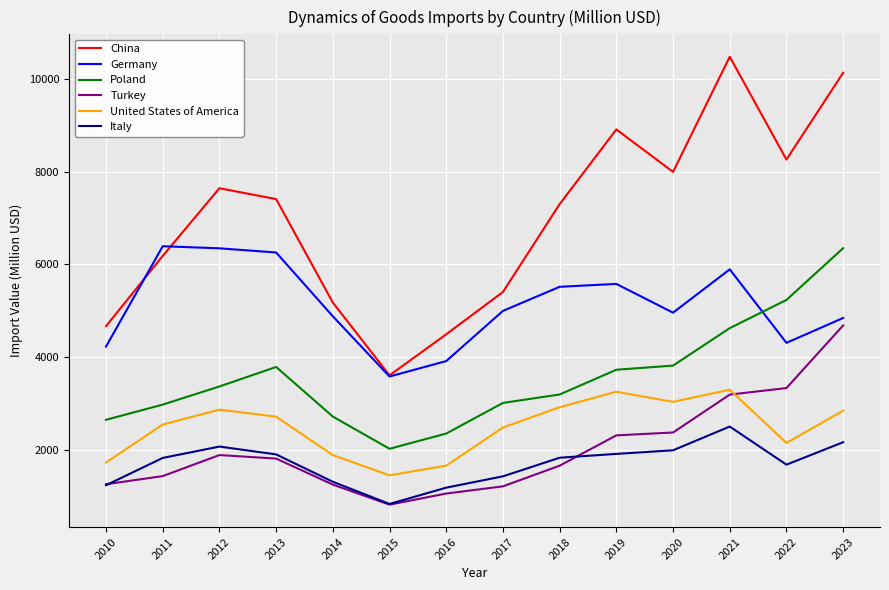

Which series changed the most between 2015 and 2021?

China